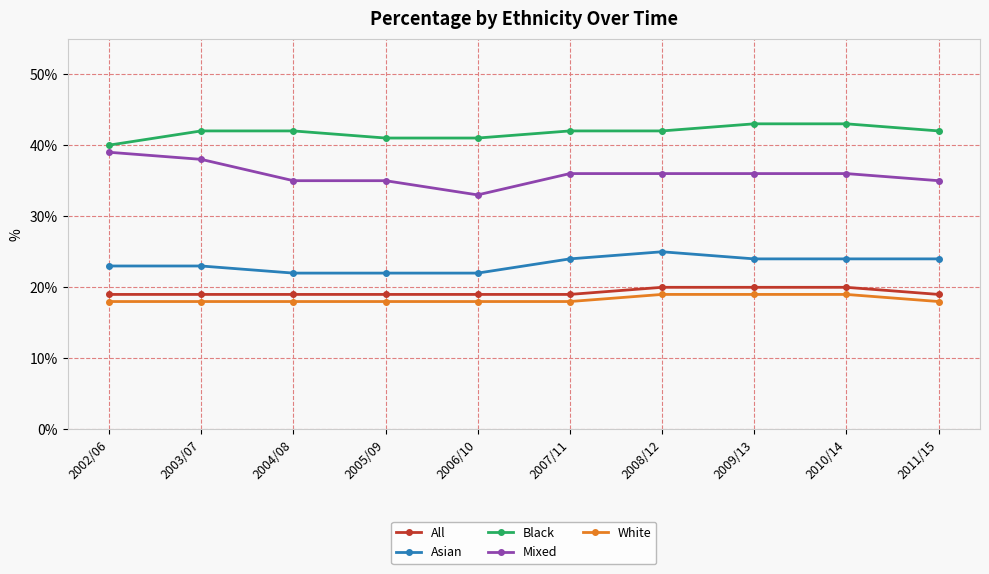

What is the difference between the highest and lowest values at 2006/10?

23